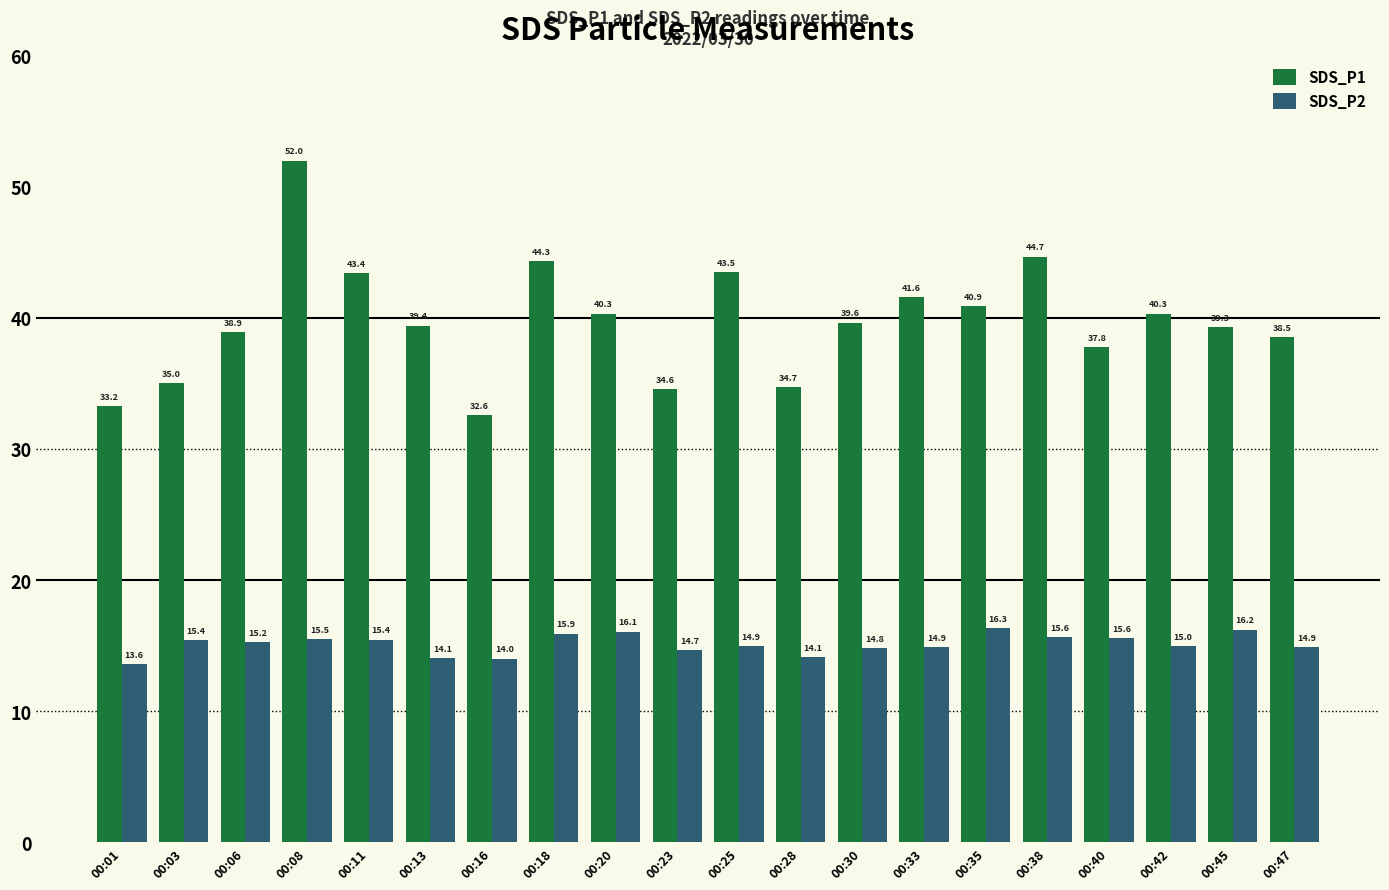

What is the sum of all SDS_P2 values?

302.3